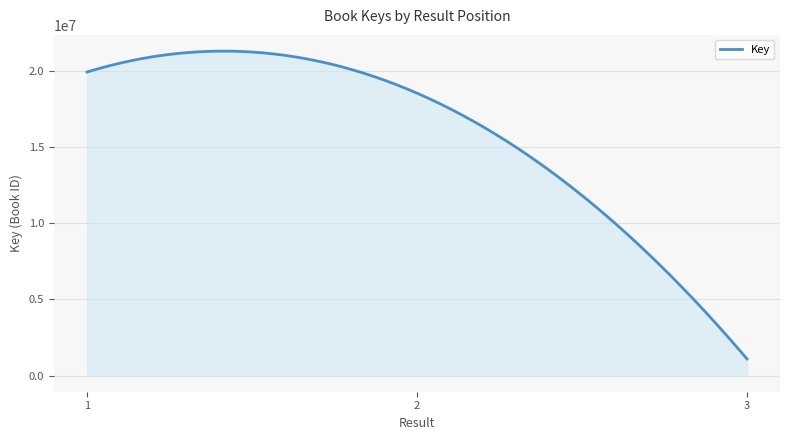

How many series are shown in this chart?

1